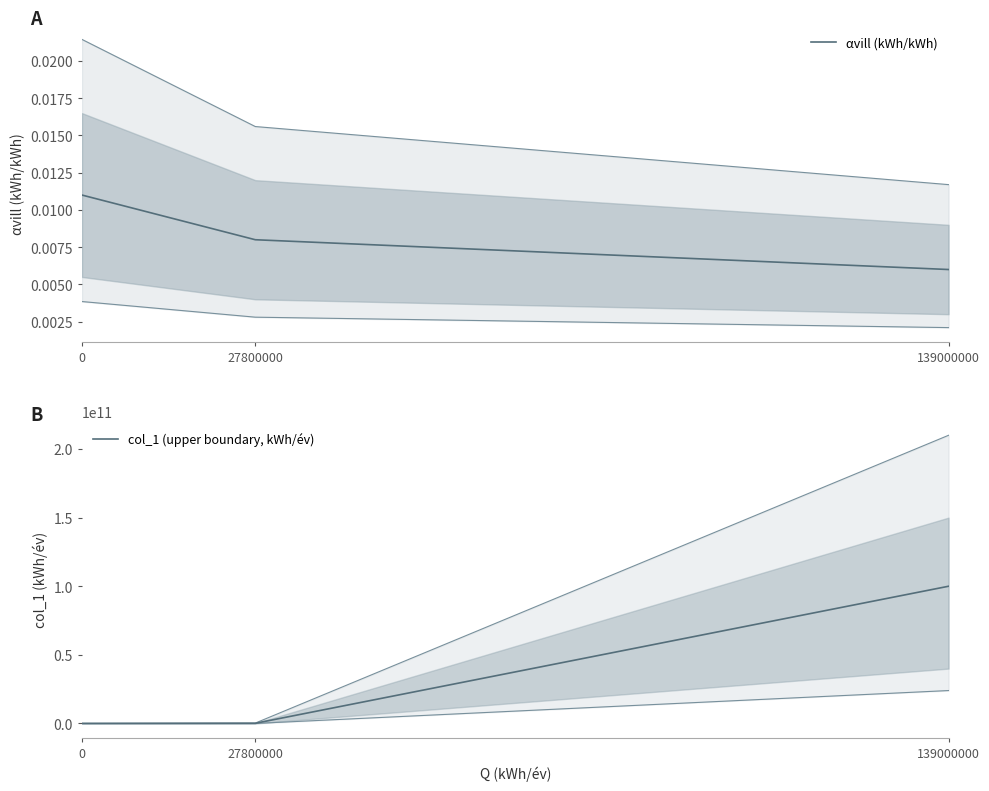

How many lines are shown in the chart?

2